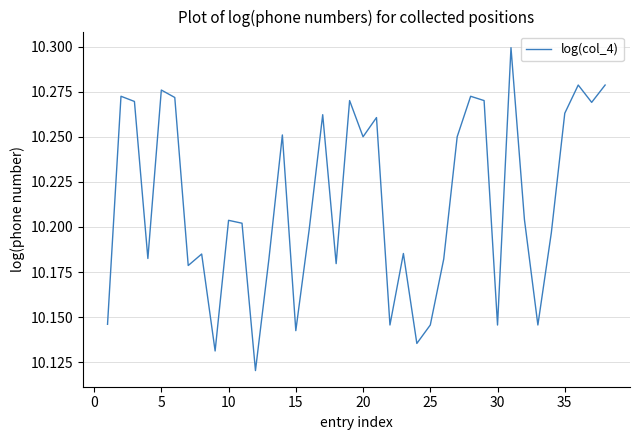

How many lines are shown in the chart?

1